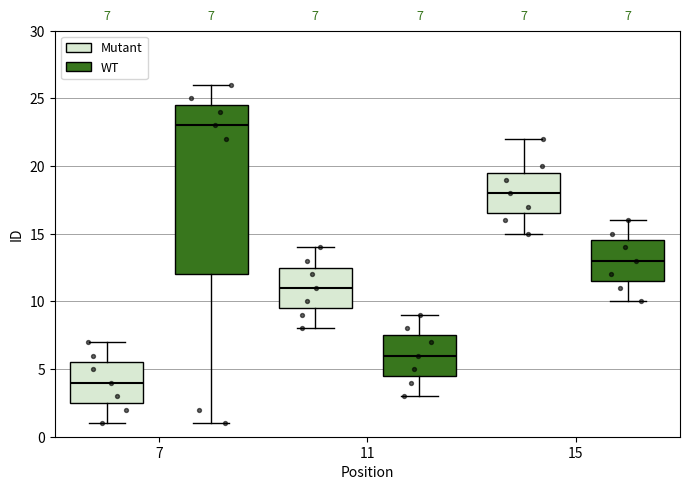

Which box is the tallest, from its lower edge to its upper edge?

7 (WT)